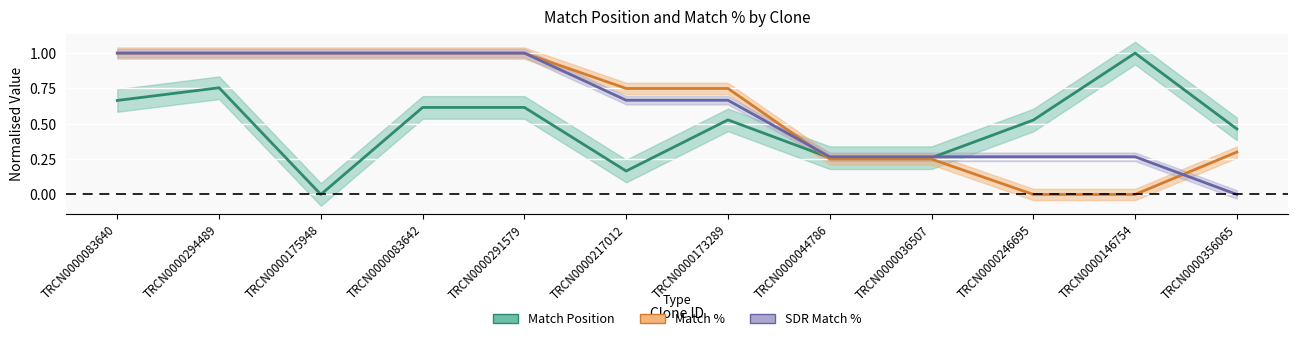

How many SDR Match % values are between 0 and 1?

12